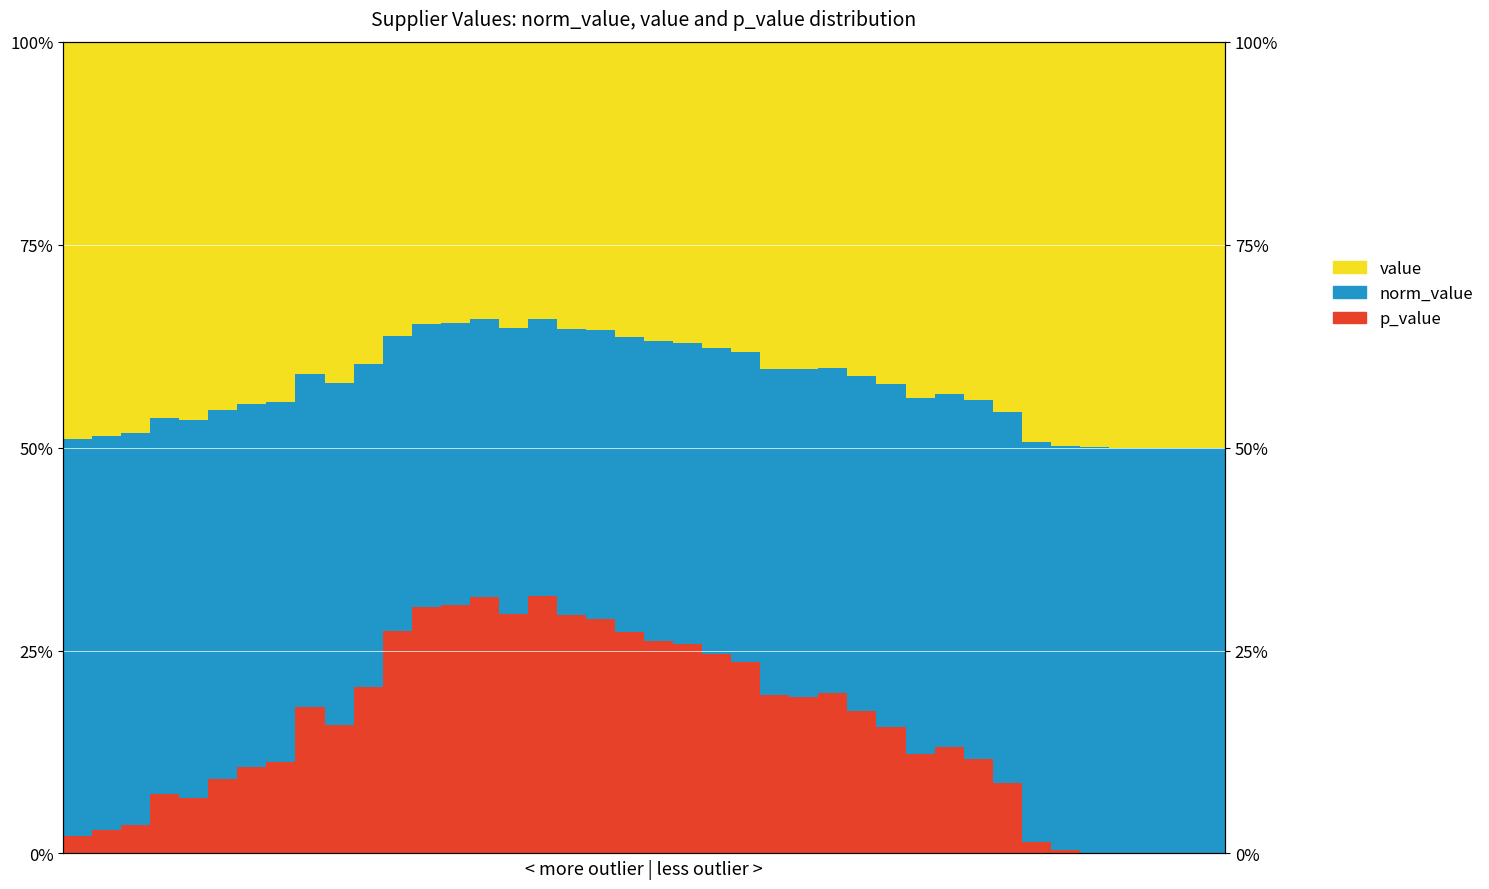

What is the difference between the highest and lowest values at 20?

0.1